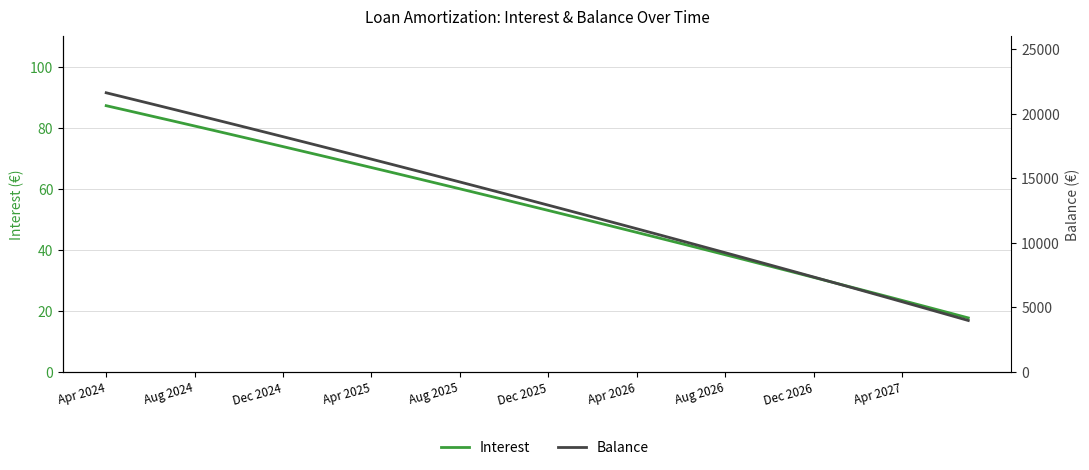

What is the average value of the Interest series?

53.3